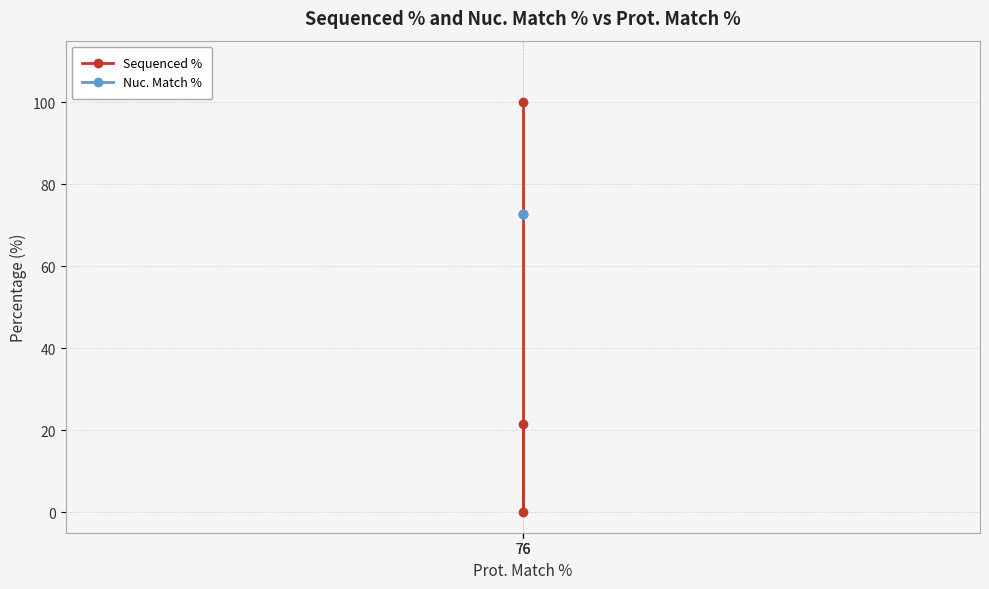

What is the value of the Nuc. Match % point at the 2nd from the left?

72.8